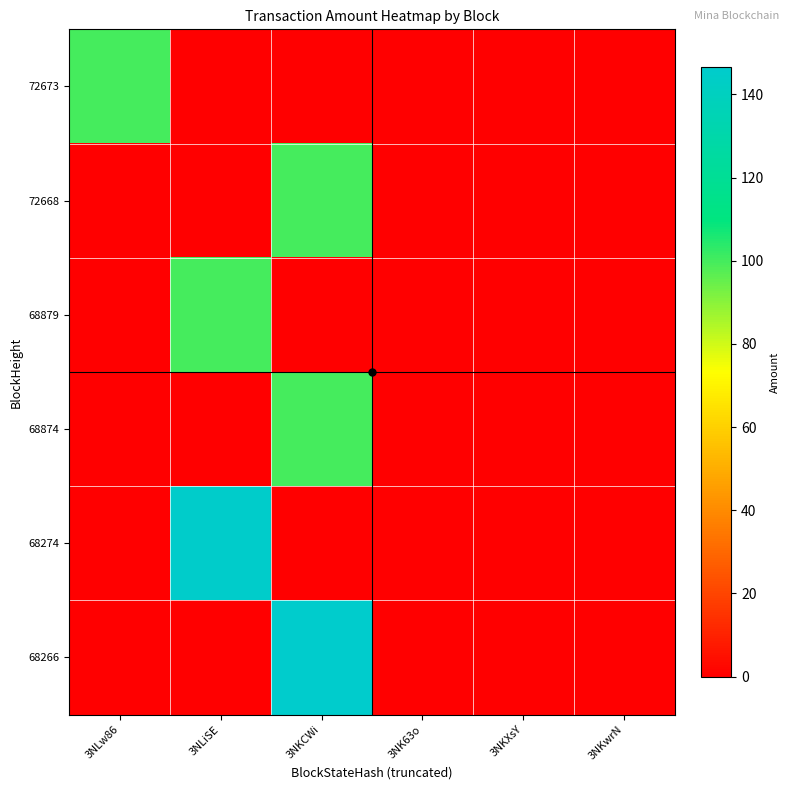

Between 3NKXsY and 3NKCWi, which is larger?

3NKXsY